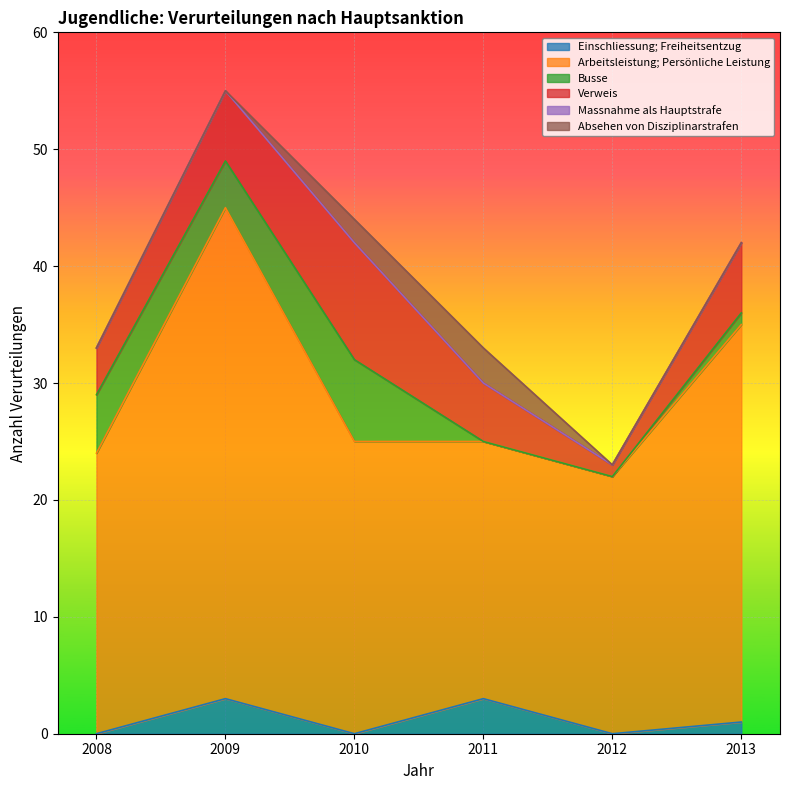

At which category does the chart reach its peak across all series?

2009